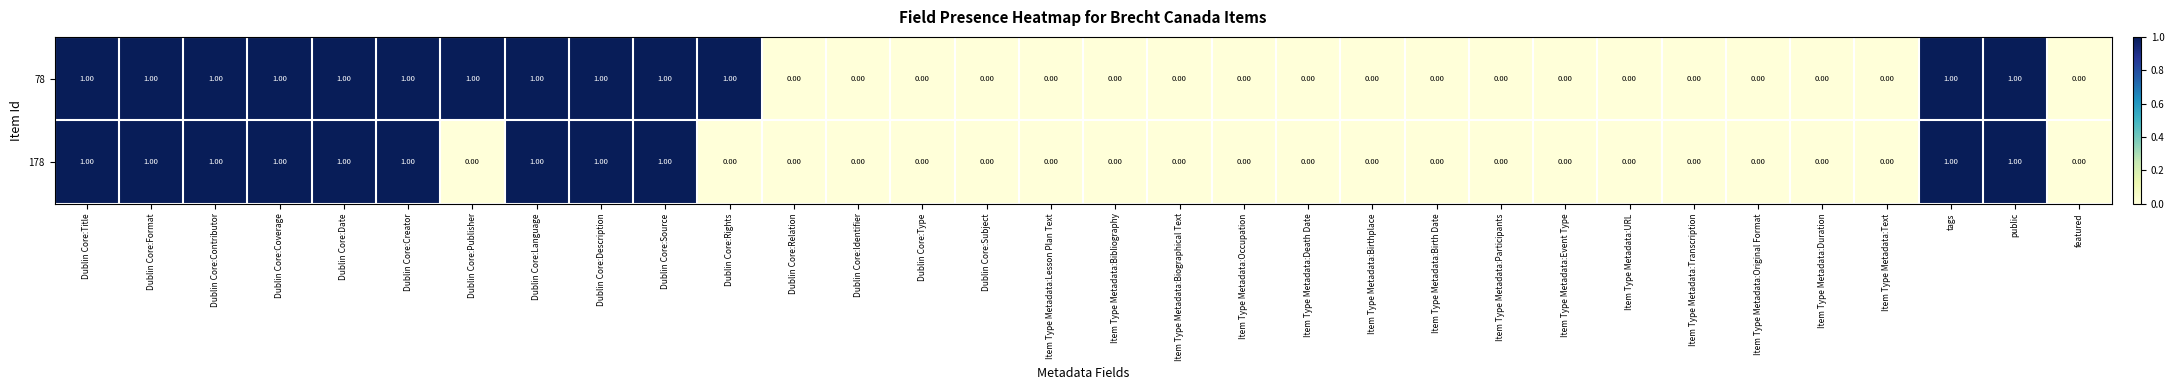

What is the total value across all series at Dublin Core:Rights?

1